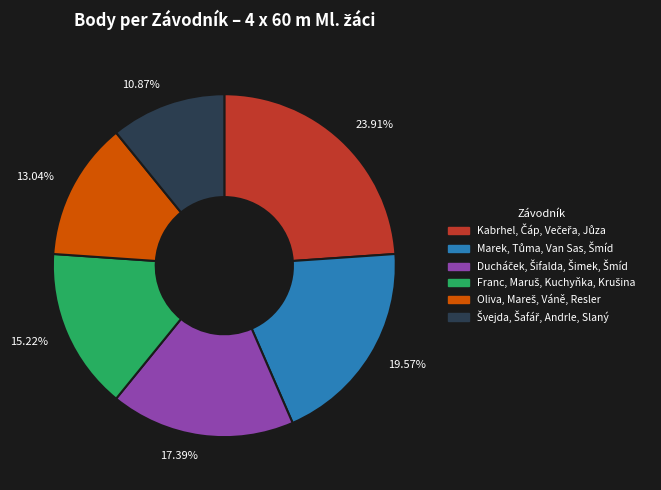

Does any single category account for the majority?

No